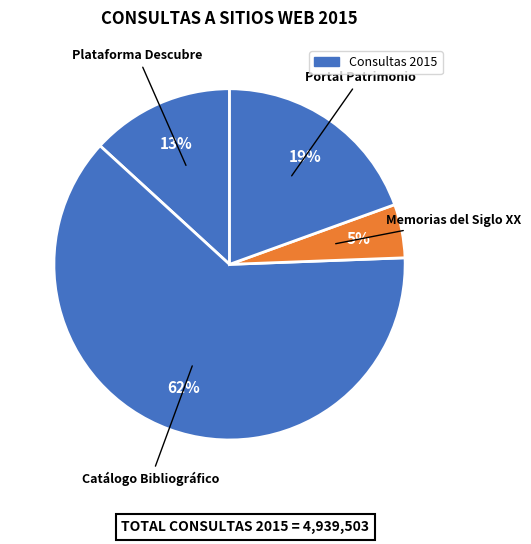

Count the number of slices in the pie.

4